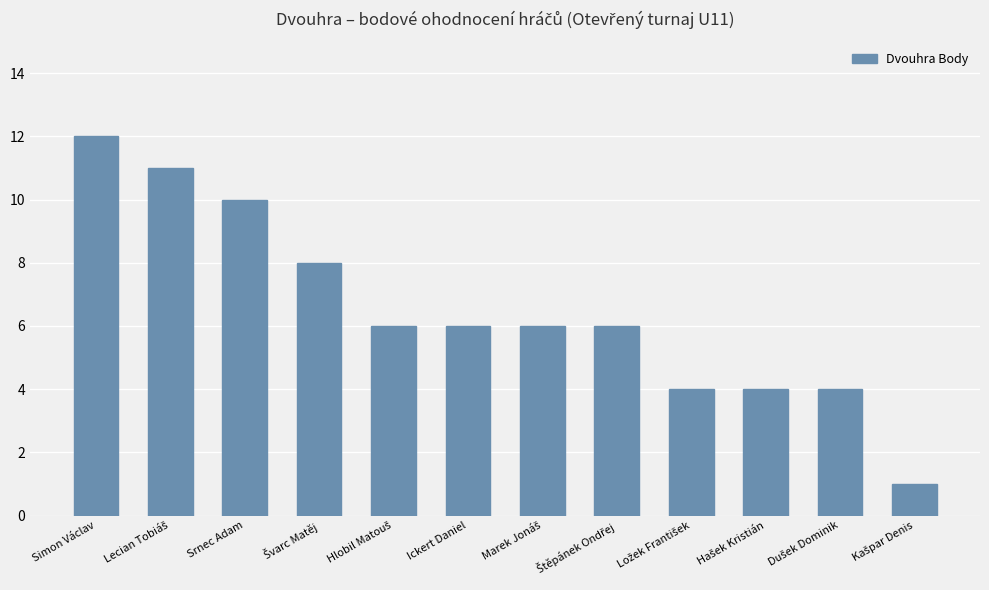

What is the difference between the maximum and minimum values?

11